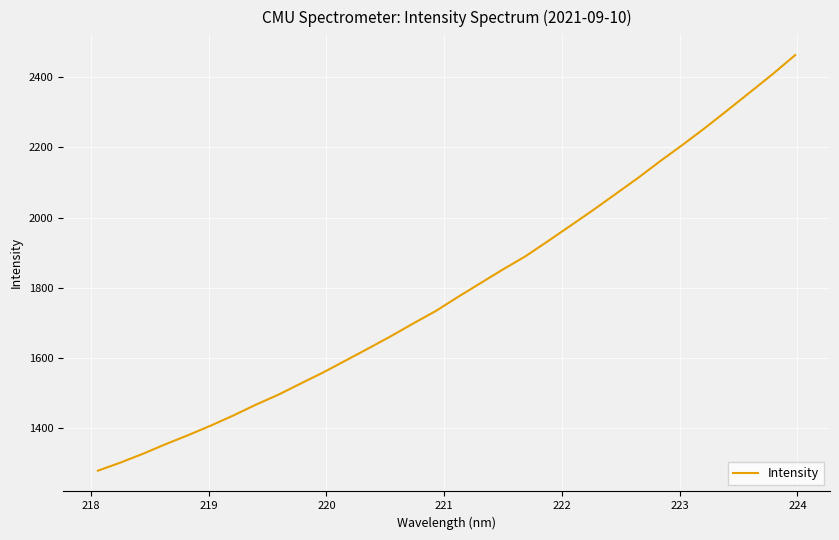

What is the maximum value shown in the chart?

2462.9